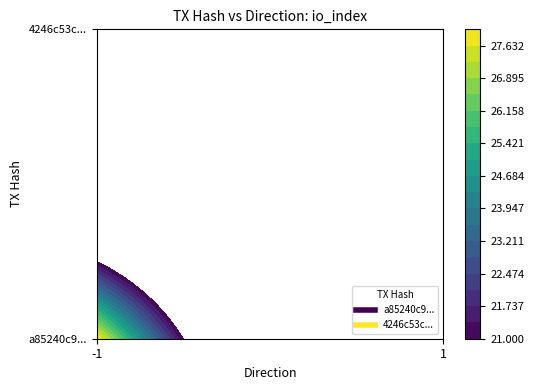

Reading right to left, extract all data points from this chart.

a85240c967192a662b59928634b73ede9534eda: value=0.0	io_index=28.0	direction=-1.0
4246c53ce71039e7c499a5f117ad7f951458769: value=0.0	io_index=21.0	direction=1.0